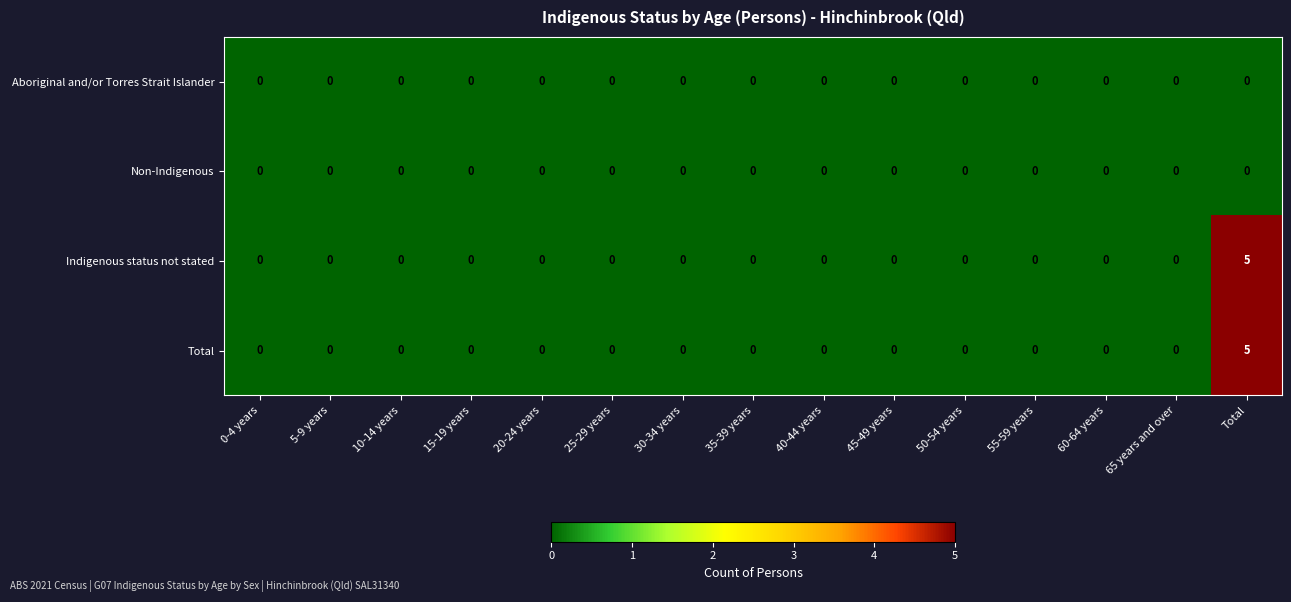

True or false: Indigenous status not stated has a value of 0 at 40-44 years.

True